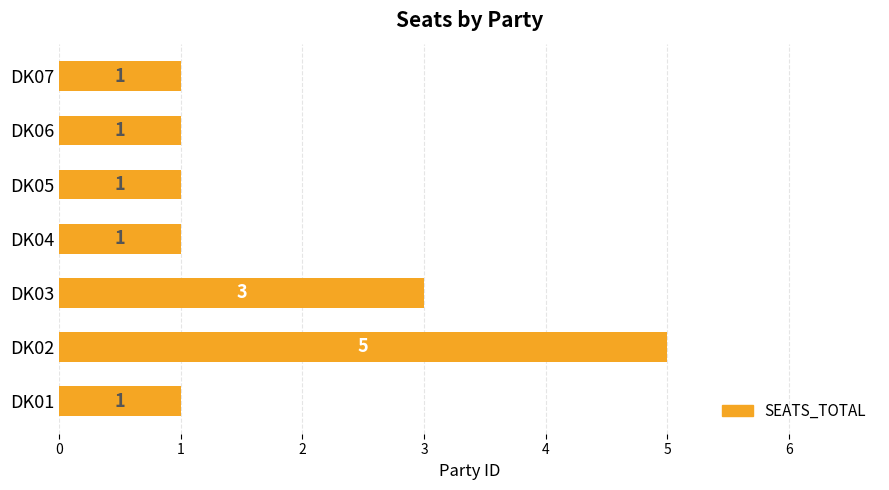

How many values exceed 1?

2